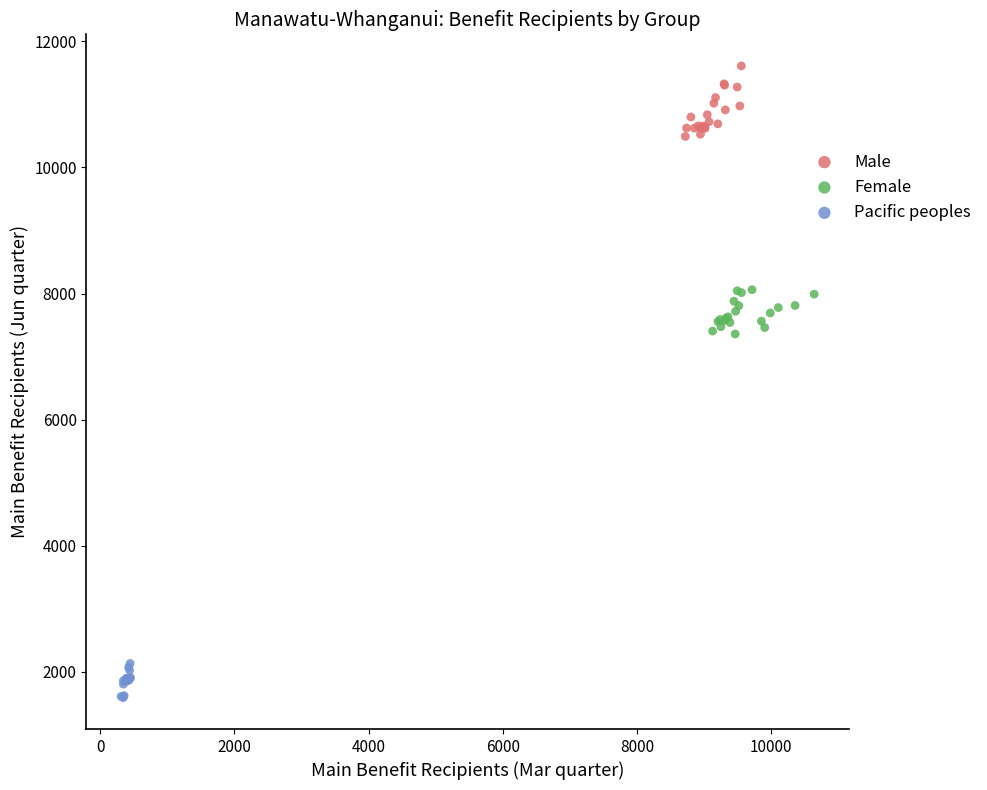

Which series reaches the minimum Y coordinate?

Pacific peoples